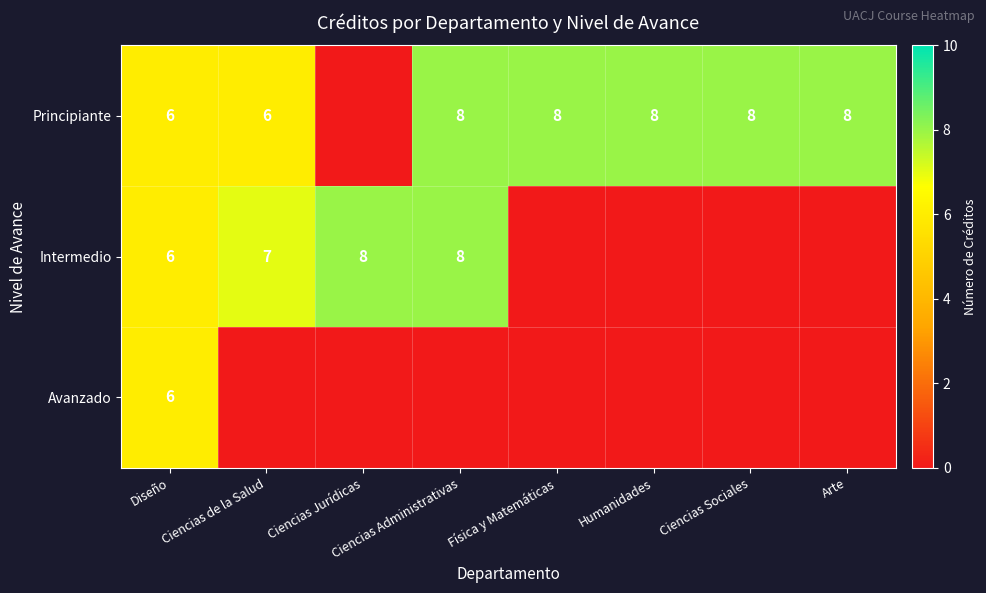

The Principiante series shows 8 at Arte. True or false?

True